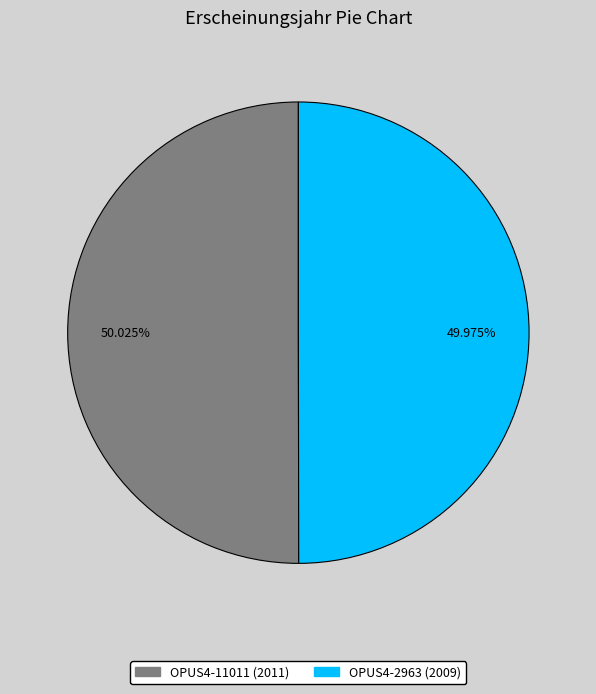

Count the number of slices in the pie.

2